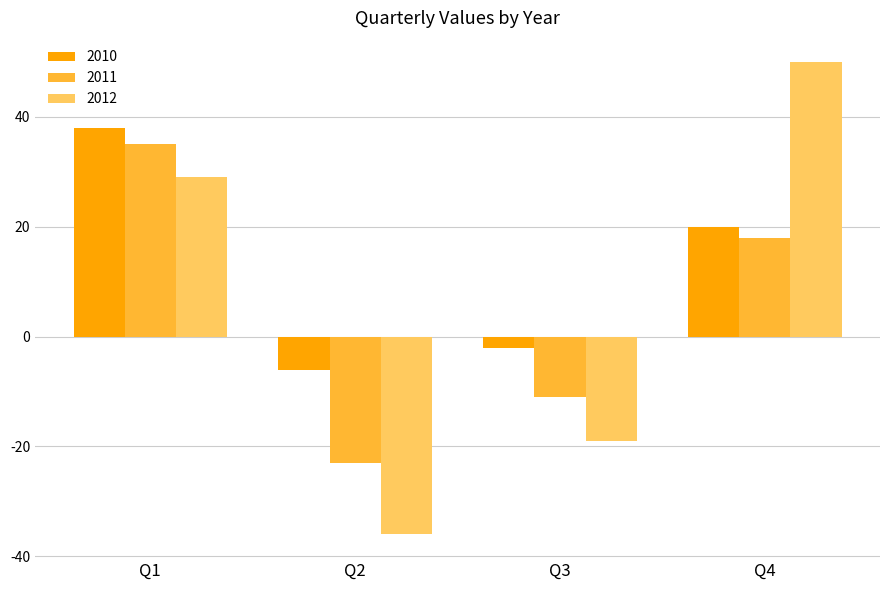

Which category has the highest value in the 2012 series?

Q4